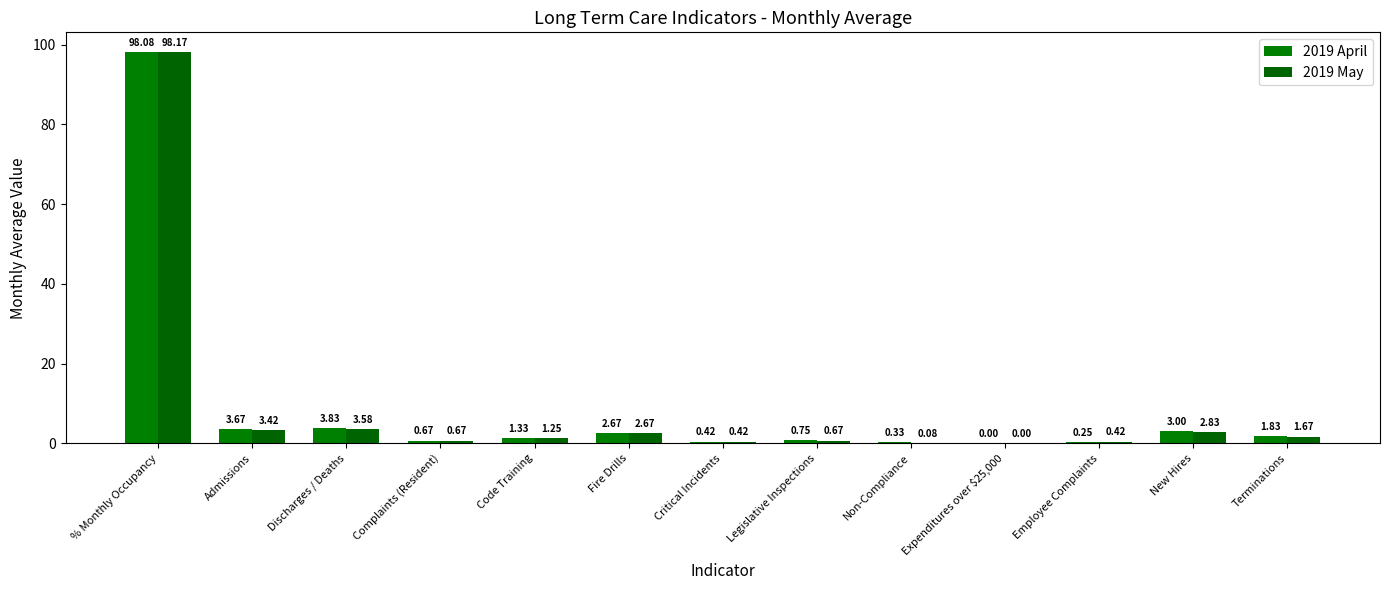

Rank the series by their maximum value, from highest to lowest.

2019 May, 2019 April